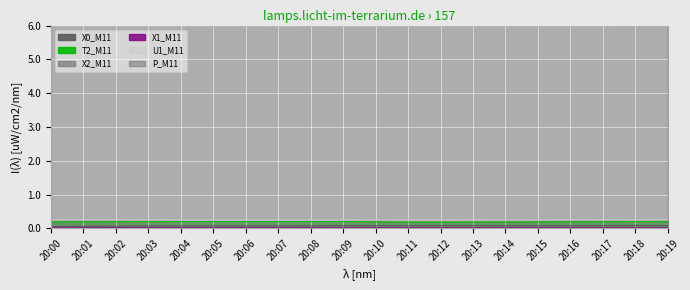

Reading left to right, what are all the values shown in this chart?

X0_M11: 20:00=0.1	20:01=0.1	20:02=0.1	20:03=0.1	20:04=0.1	20:05=0.1	20:06=0.1	20:07=0.1	20:08=0.1	20:09=0.1	20:10=0.1	20:11=0.1	20:12=0.1	20:13=0.1	20:14=0.1	20:15=0.1	20:16=0.1	20:17=0.1	20:18=0.1	20:19=0.1
T2_M11: 20:00=0.2	20:01=0.2	20:02=0.2	20:03=0.2	20:04=0.2	20:05=0.2	20:06=0.2	20:07=0.2	20:08=0.2	20:09=0.2	20:10=0.2	20:11=0.2	20:12=0.2	20:13=0.2	20:14=0.2	20:15=0.2	20:16=0.2	20:17=0.2	20:18=0.2	20:19=0.2
X2_M11: 20:00=0.0	20:01=0.0	20:02=0.0	20:03=0.0	20:04=0.0	20:05=0.0	20:06=0.0	20:07=0.0	20:08=0.0	20:09=0.0	20:10=0.0	20:11=0.0	20:12=0.0	20:13=0.0	20:14=0.0	20:15=0.0	20:16=0.0	20:17=0.0	20:18=0.0	20:19=0.0
X1_M11: 20:00=0.0	20:01=0.0	20:02=0.0	20:03=0.0	20:04=0.0	20:05=0.0	20:06=0.0	20:07=0.0	20:08=0.0	20:09=0.0	20:10=0.0	20:11=0.0	20:12=0.0	20:13=0.0	20:14=0.0	20:15=0.0	20:16=0.0	20:17=0.0	20:18=0.0	20:19=0.0
U1_M11: 20:00=0.3	20:01=0.3	20:02=0.2	20:03=0.3	20:04=0.2	20:05=0.2	20:06=0.2	20:07=0.2	20:08=0.2	20:09=0.2	20:10=0.2	20:11=0.2	20:12=0.2	20:13=0.3	20:14=0.2	20:15=0.2	20:16=0.3	20:17=0.2	20:18=0.2	20:19=0.3
P_M11: 20:00=6.0	20:01=6.0	20:02=6.0	20:03=6.0	20:04=6.0	20:05=6.0	20:06=6.0	20:07=6.0	20:08=6.0	20:09=6.0	20:10=6.0	20:11=6.0	20:12=6.0	20:13=6.0	20:14=6.0	20:15=6.0	20:16=6.0	20:17=6.0	20:18=6.0	20:19=6.0